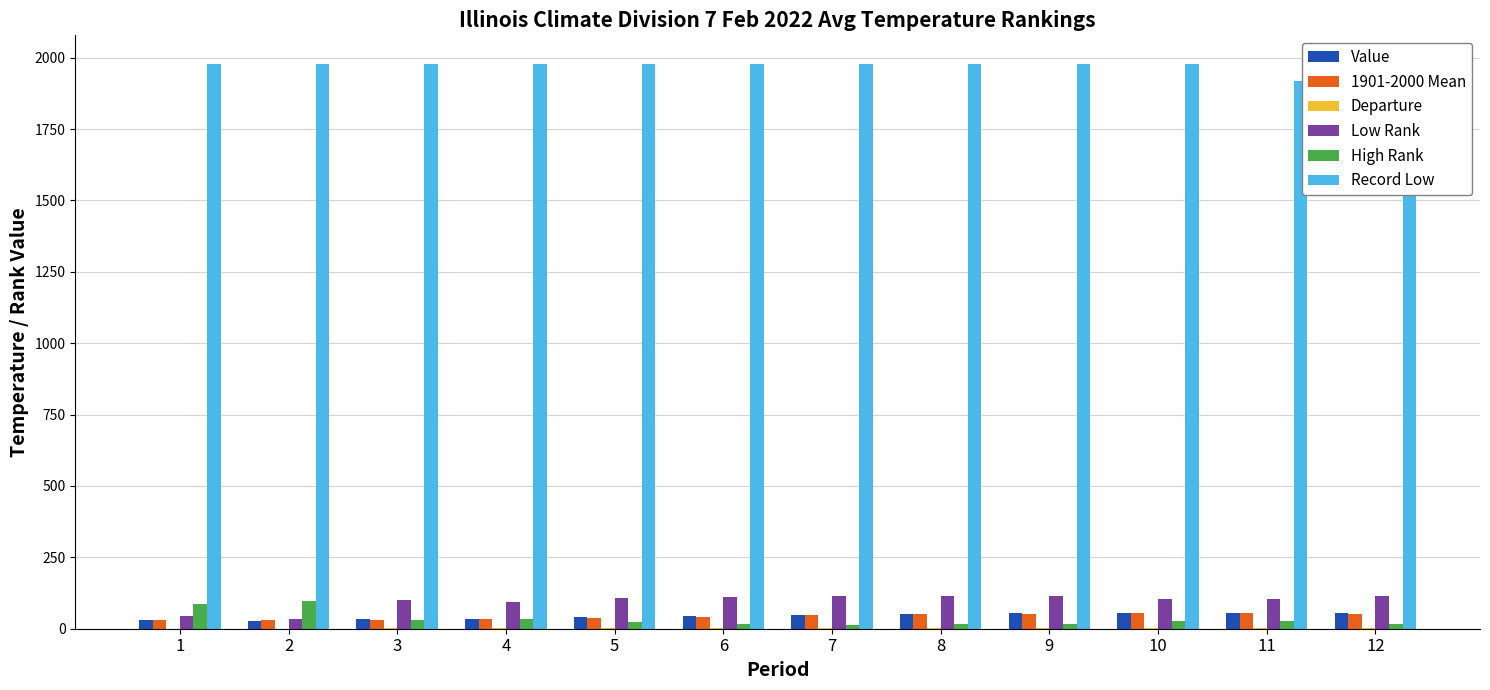

True or false: Record Low has a value of 1977.0 at 5.

True